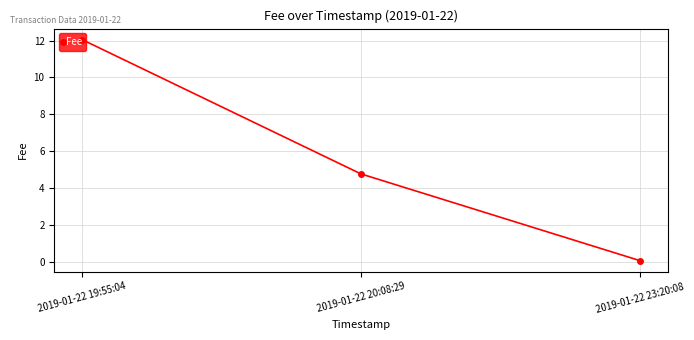

Is this an area chart (filled region under the line)?

No